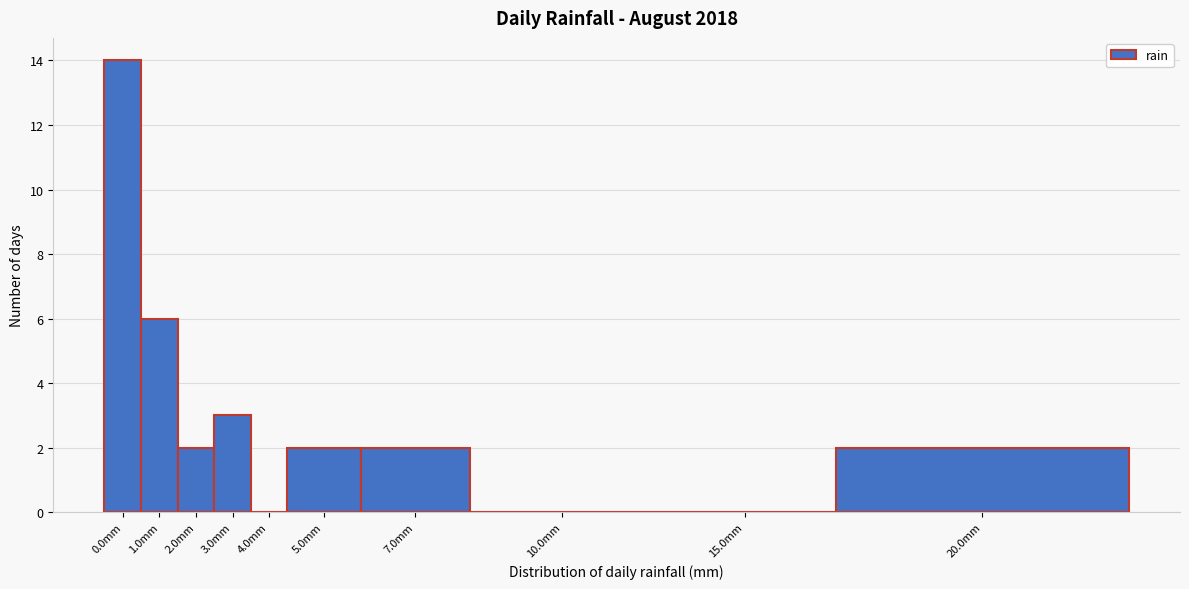

Reading right to left, extract all data points from this chart.

20.0mm=2	15.0mm=0	10.0mm=0	7.0mm=2	5.0mm=2	4.0mm=0	3.0mm=3	2.0mm=2	1.0mm=6	0.0mm=14